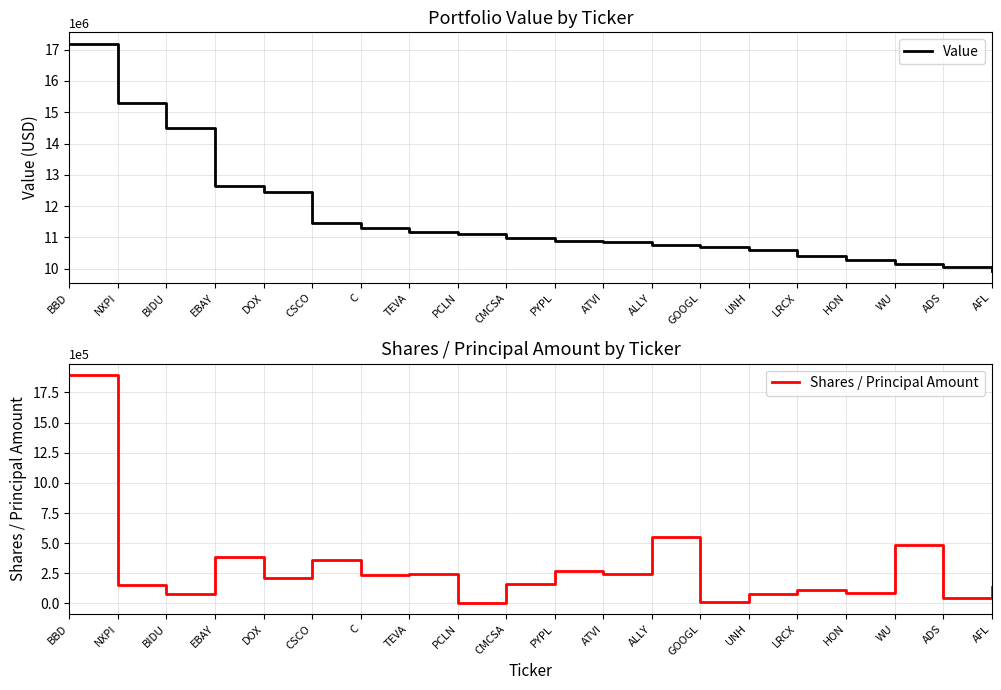

Reading left to right, what are all the values shown in this chart?

Value: 17192000	15310000	14506000	12628000	12465000	11448000	11314000	11164000	11119000	10991000	10892000	10838000	10742000	10699000	10603000	10403000	10288000	10149000	10065000	9913000
Shares / Principal Amount: 1895486	150083	79674	383815	215477	360908	239558	242649	7556	165684	265845	244649	551695	13306	75738	109842	88244	487443	46918	137935